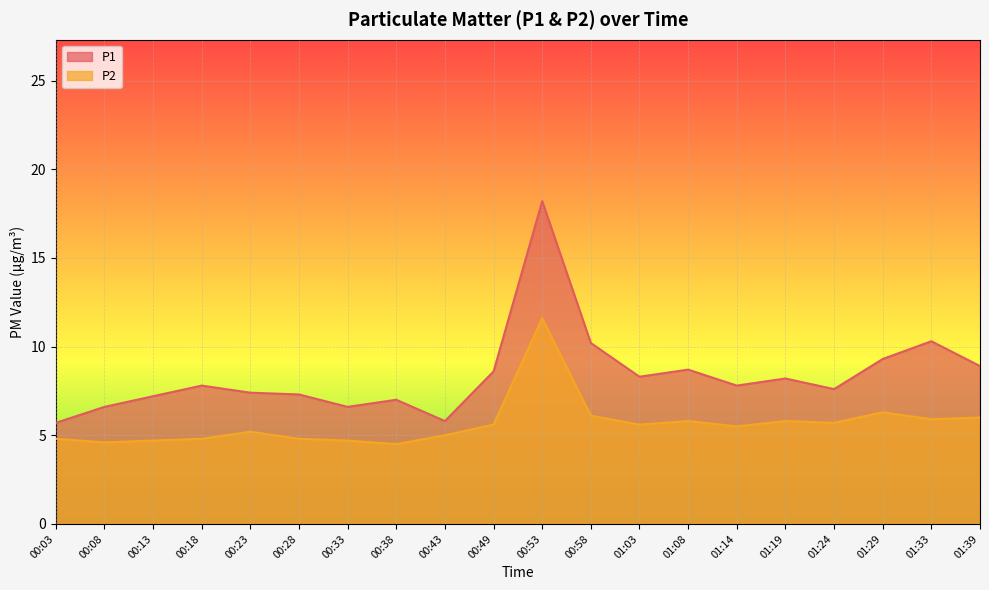

What is the difference between the highest and lowest values at 00:38?

2.5